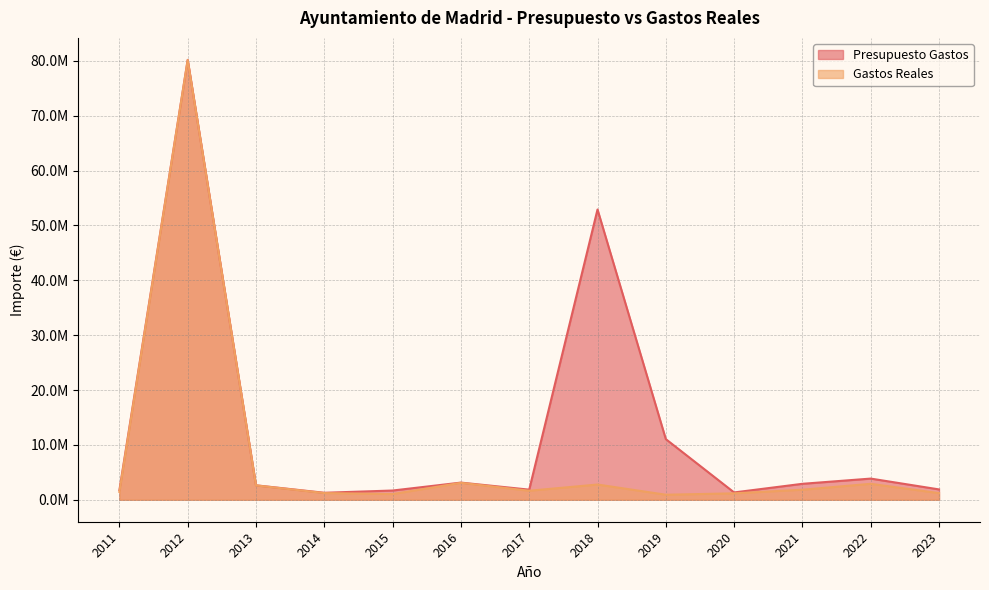

Is it true that Presupuesto Gastos equals 656118.6 at 2023?

False